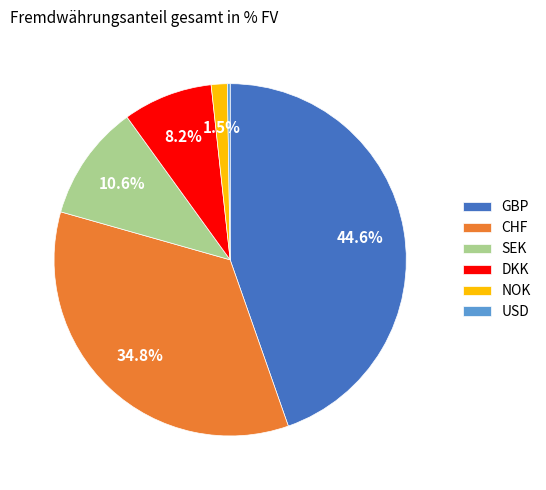

Is it true that DKK is 17% of the pie?

False